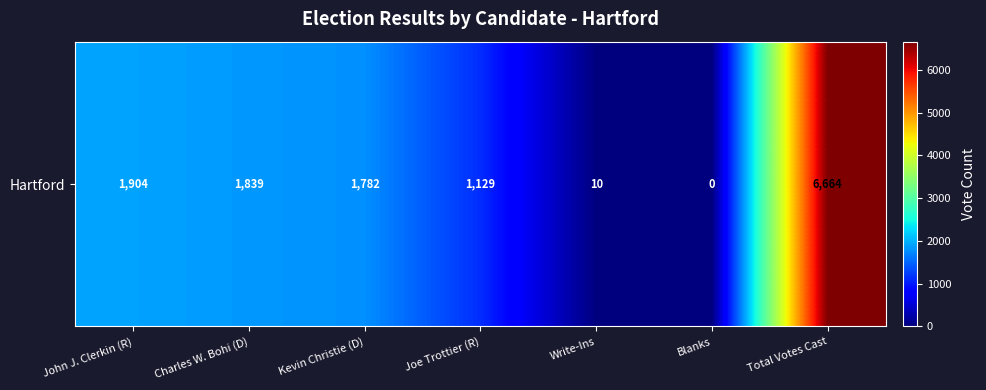

Reading right to left, what are all the values shown in this chart?

6664	0	10	1129	1782	1839	1904